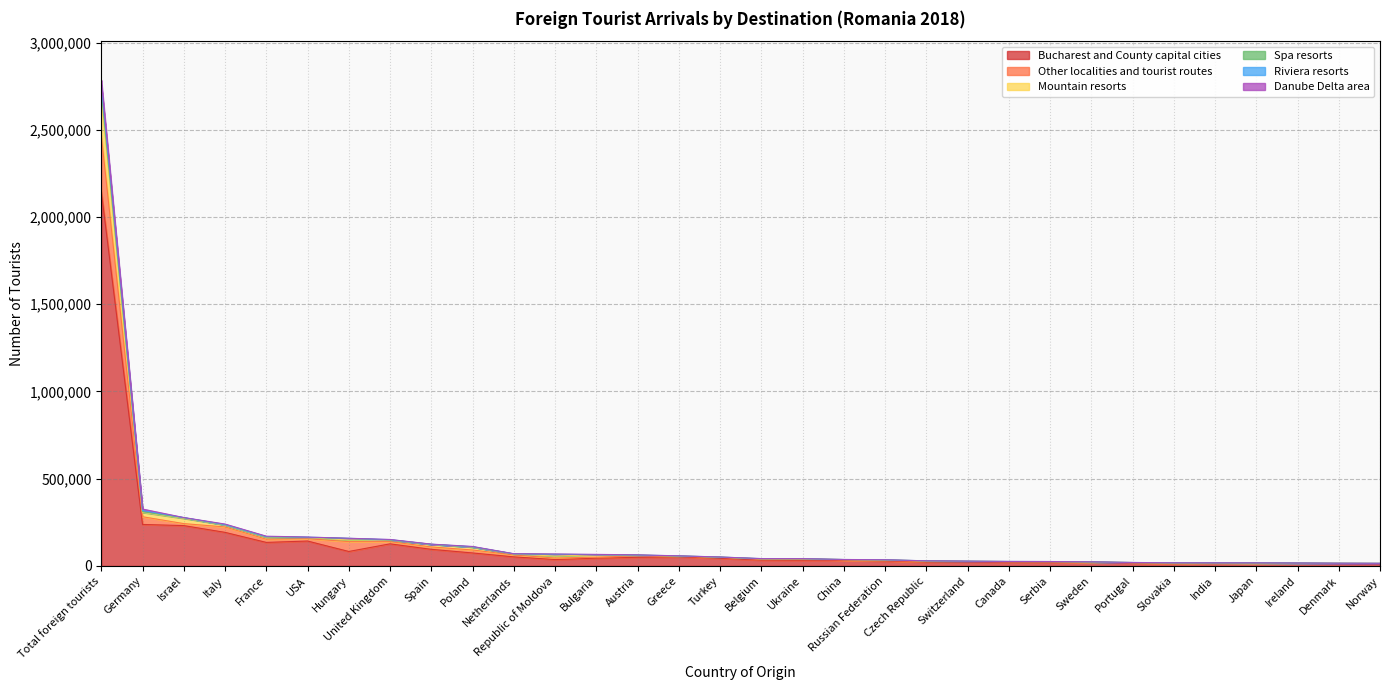

At which category is the sum across all series the highest?

Total foreign tourists